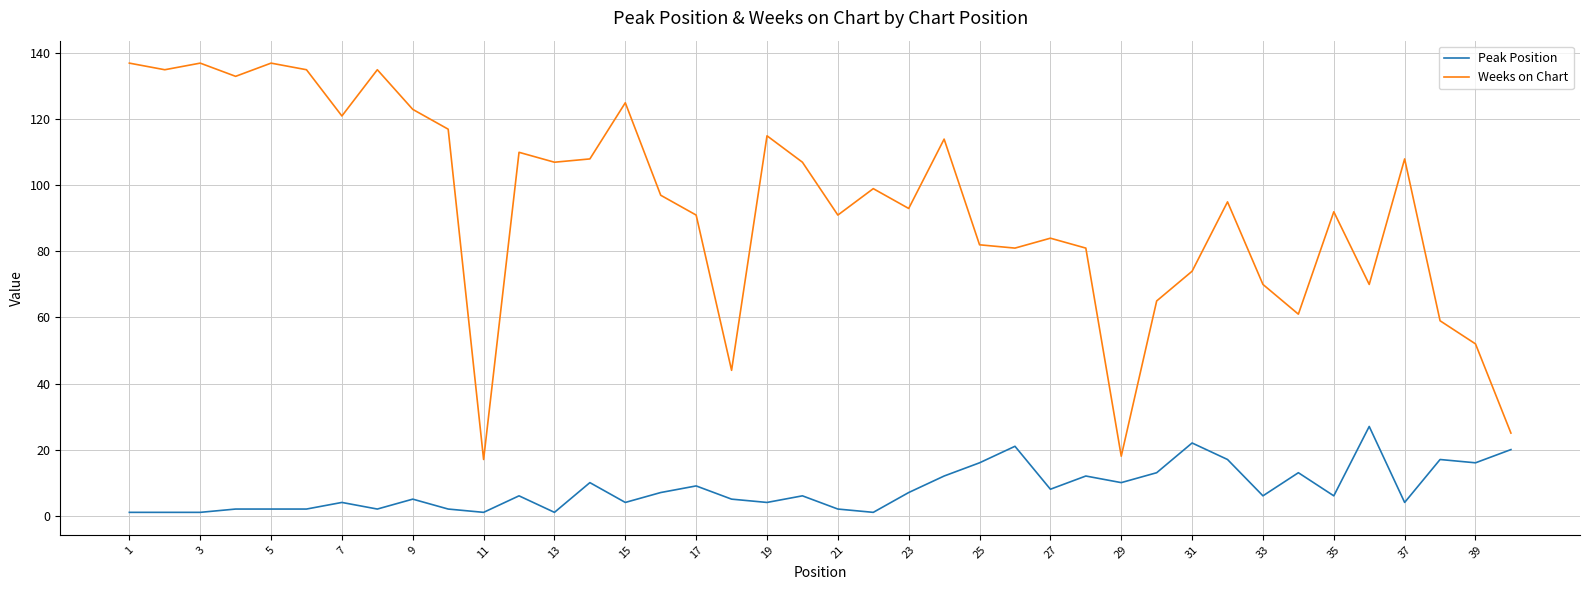

True or false: Peak Position and Weeks on Chart intersect in this chart.

False